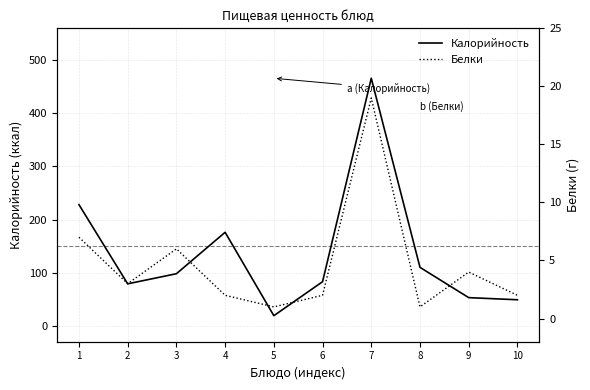

How many values in the Белки series exceed 3?

4